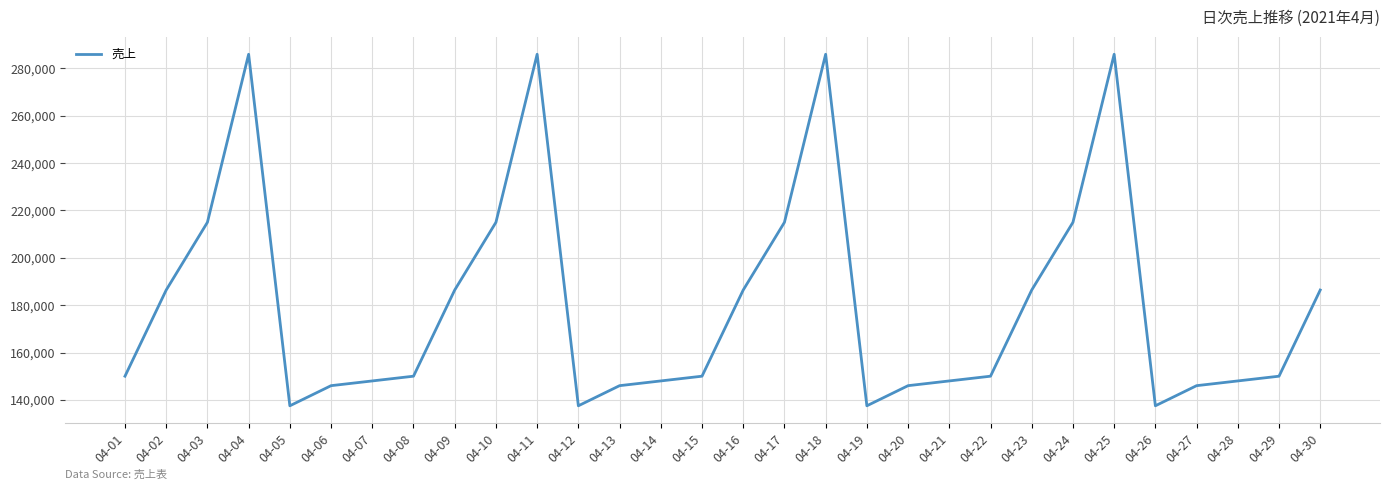

True or false: the data shows 215000 at 04-10.

True